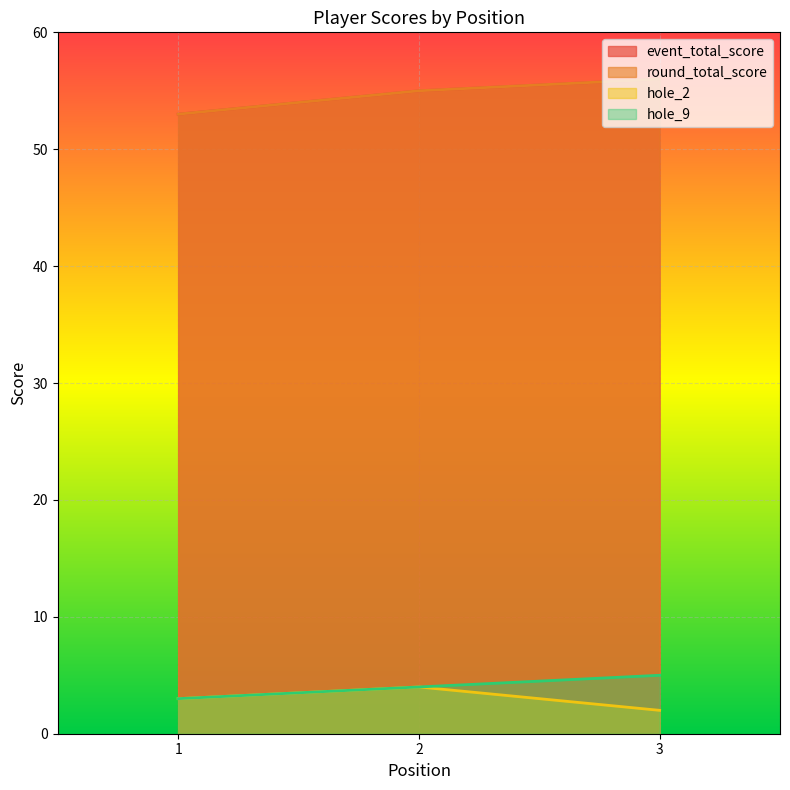

Which category has the highest value across all series?

3